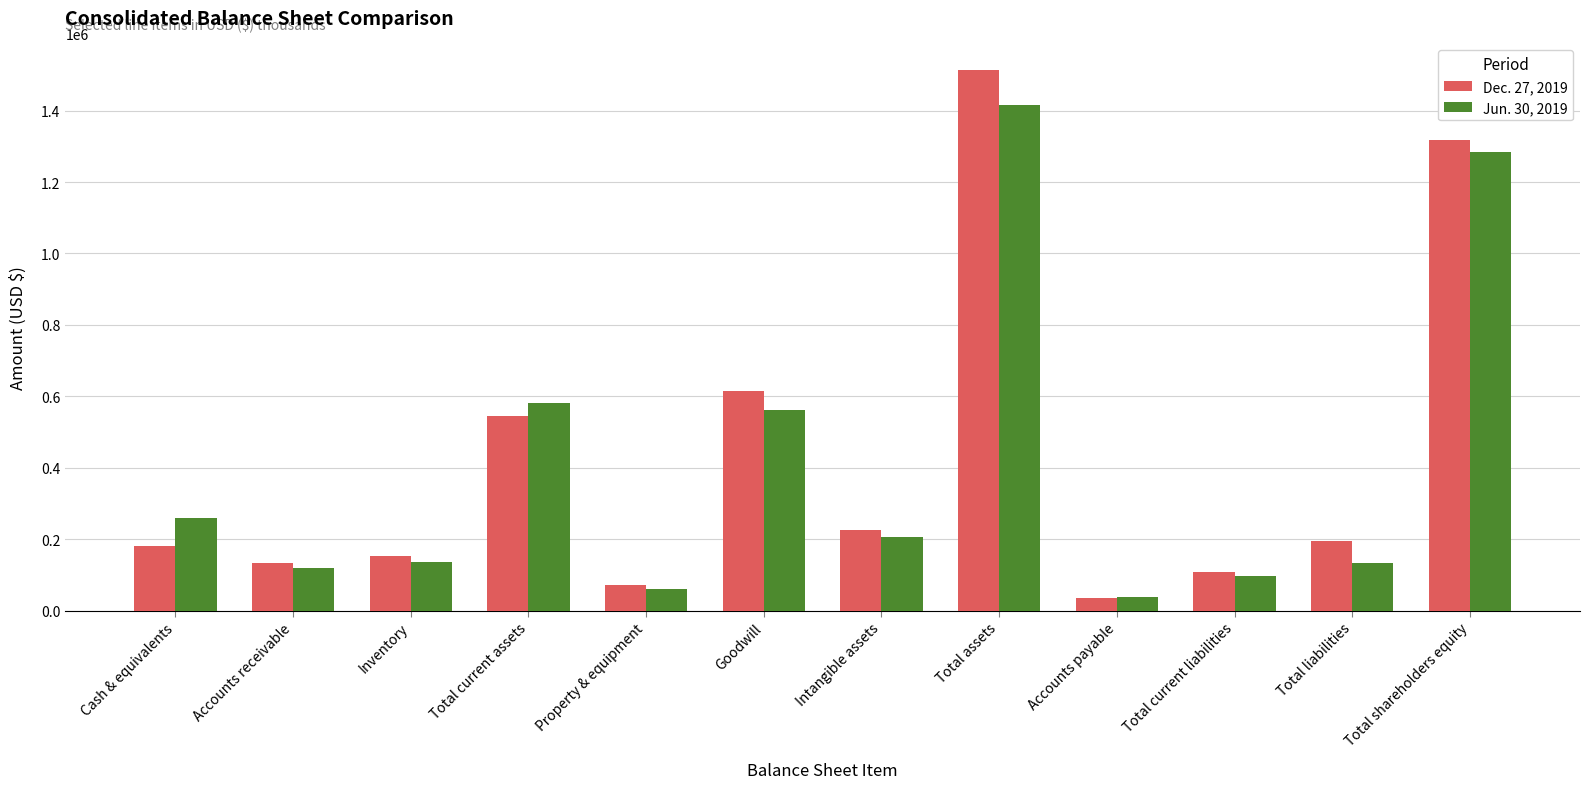

How many bars are there in total?

24